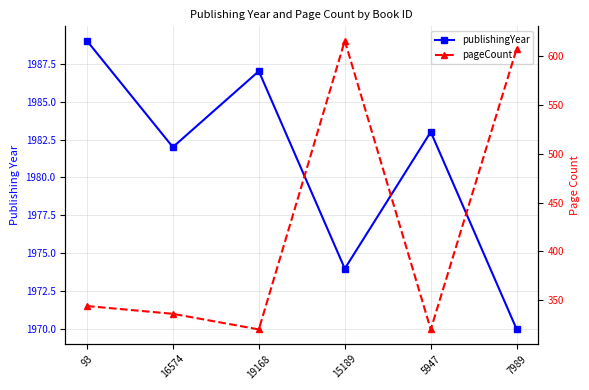

Reading right to left, what are all the values shown in this chart?

publishingYear: 1970	1983	1974	1987	1982	1989
pageCount: 608	320	616	320	336	344